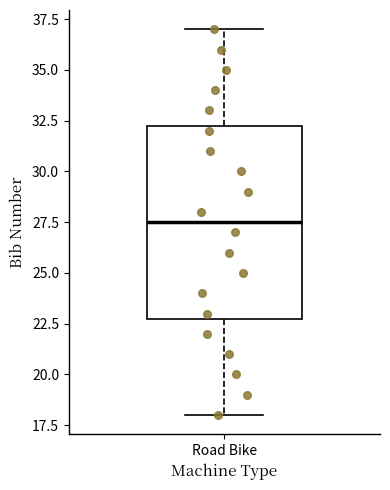

Transcribe this box plot: give where the median line is, the range the box spans, and where the two whiskers end, as read against the y-axis. The values are not printed on the chart, so give them approximately, as read against the axis.

median 27.5, box 23.0 to 32.5, whiskers 18.0 to 37.0